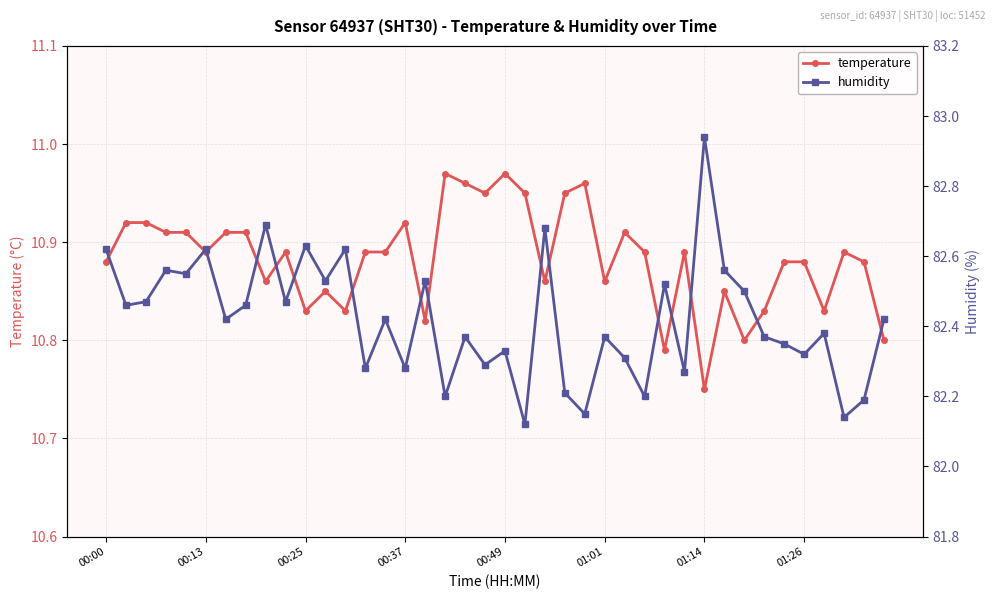

What is the total value across all series at 27?

93.1